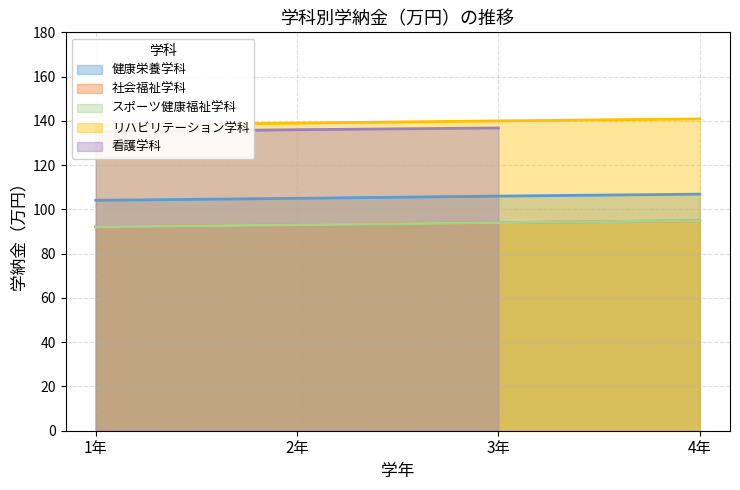

Does the chart display data point markers on the line(s)?

No